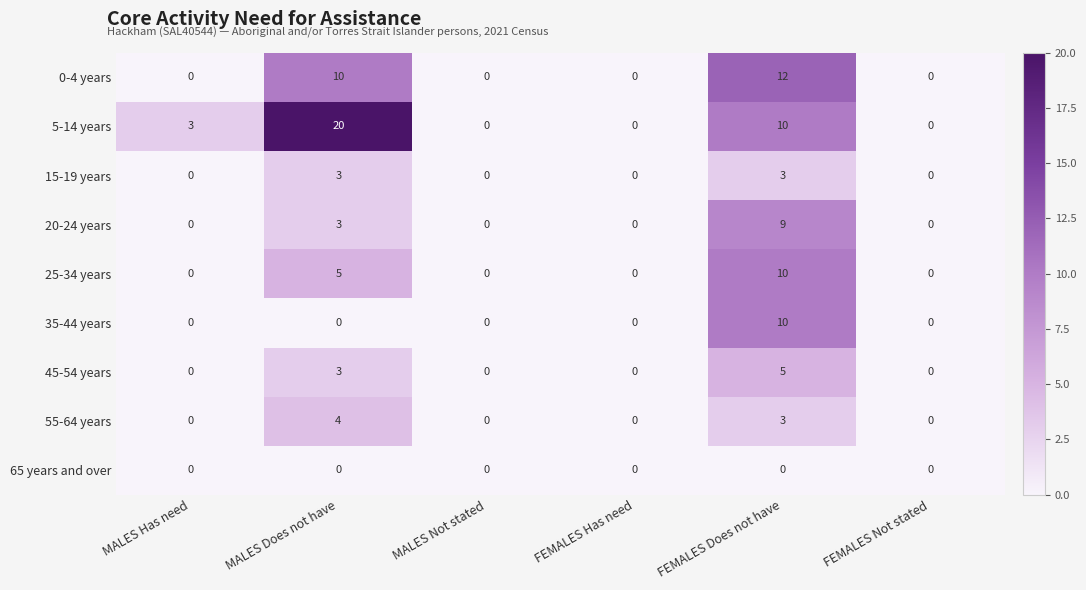

What is the difference between the highest and lowest values at MALES Does not have?

20